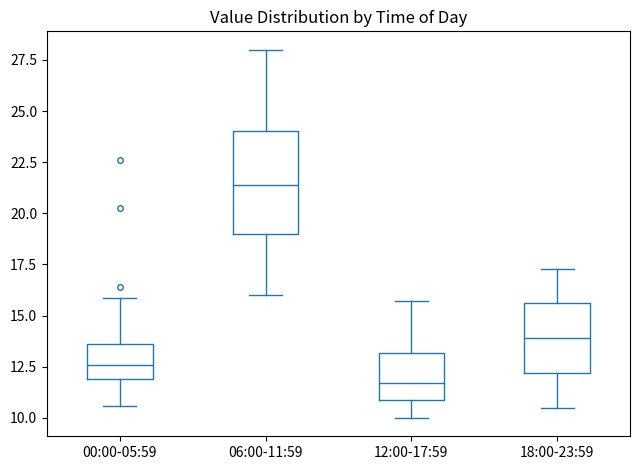

Reading left to right, read every box against the y-axis: the position of its median line, the range the box covers, and the ends of its whiskers. The values are not printed on the chart, so give them approximately, as read against the axis.

00:00-05:59: median 12.5, box 12.0 to 13.5, whiskers 10.5 to 16.0
06:00-11:59: median 21.5, box 19.0 to 24.0, whiskers 16.0 to 28.0
12:00-17:59: median 11.5, box 11.0 to 13.0, whiskers 10.0 to 15.5
18:00-23:59: median 14.0, box 12.0 to 15.5, whiskers 10.5 to 17.5